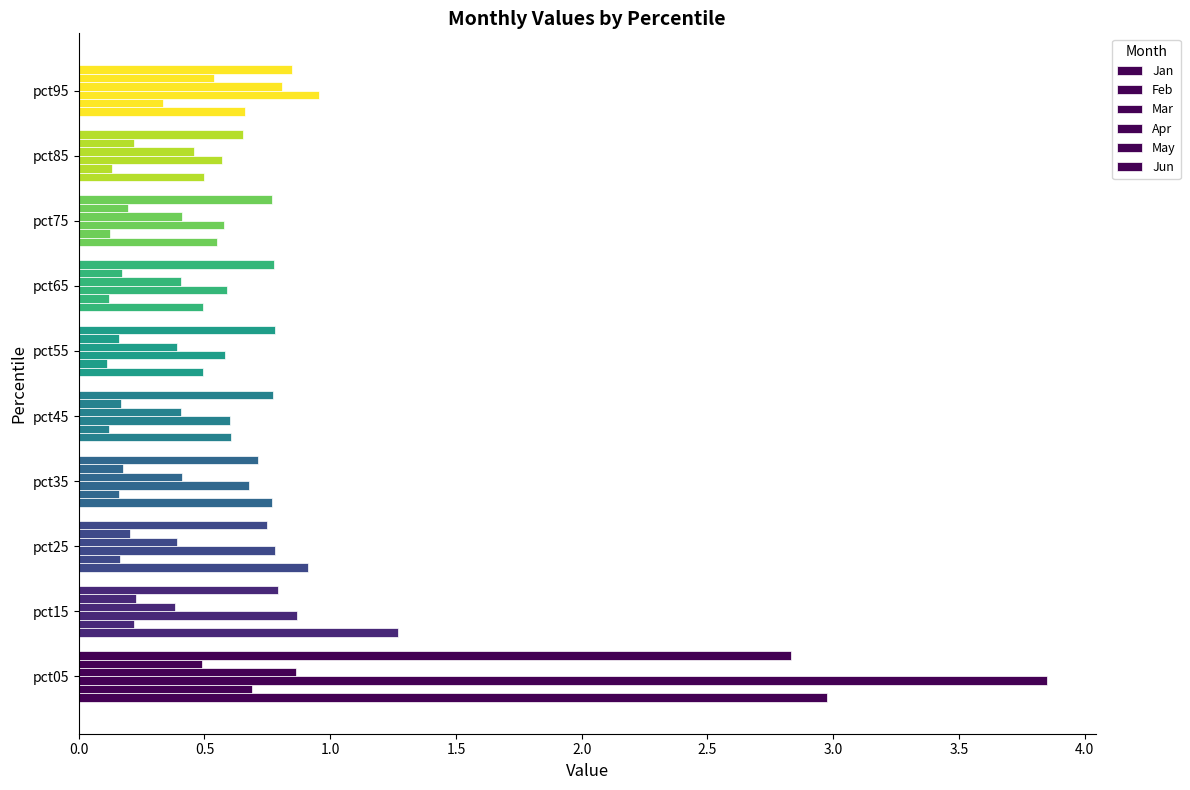

How many categories are shown in the chart?

10